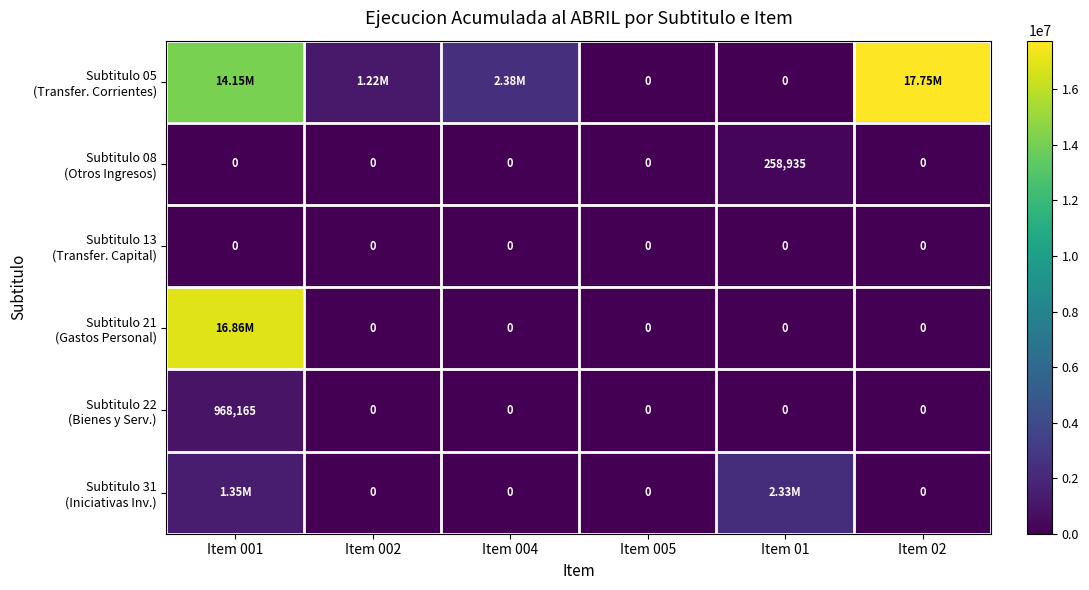

What is the spread (max minus min) of values at Item 01?

2329442